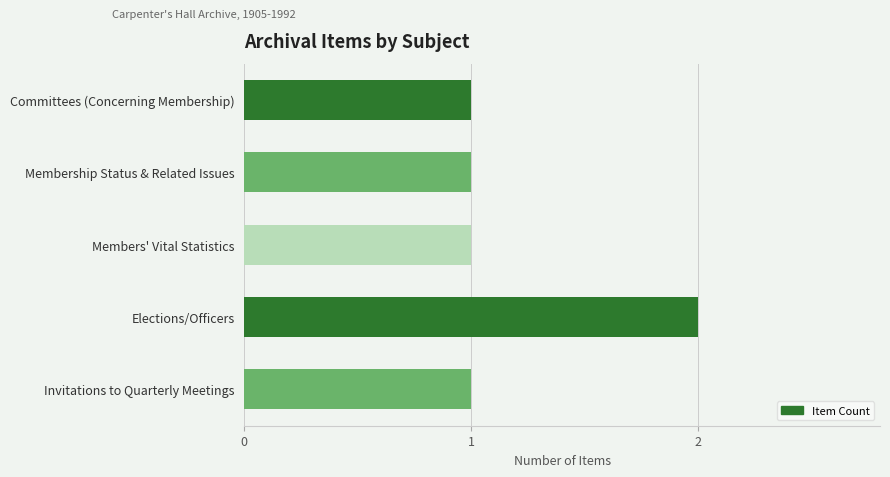

The chart shows a value of 1 at Membership Status & Related Issues. True or false?

True